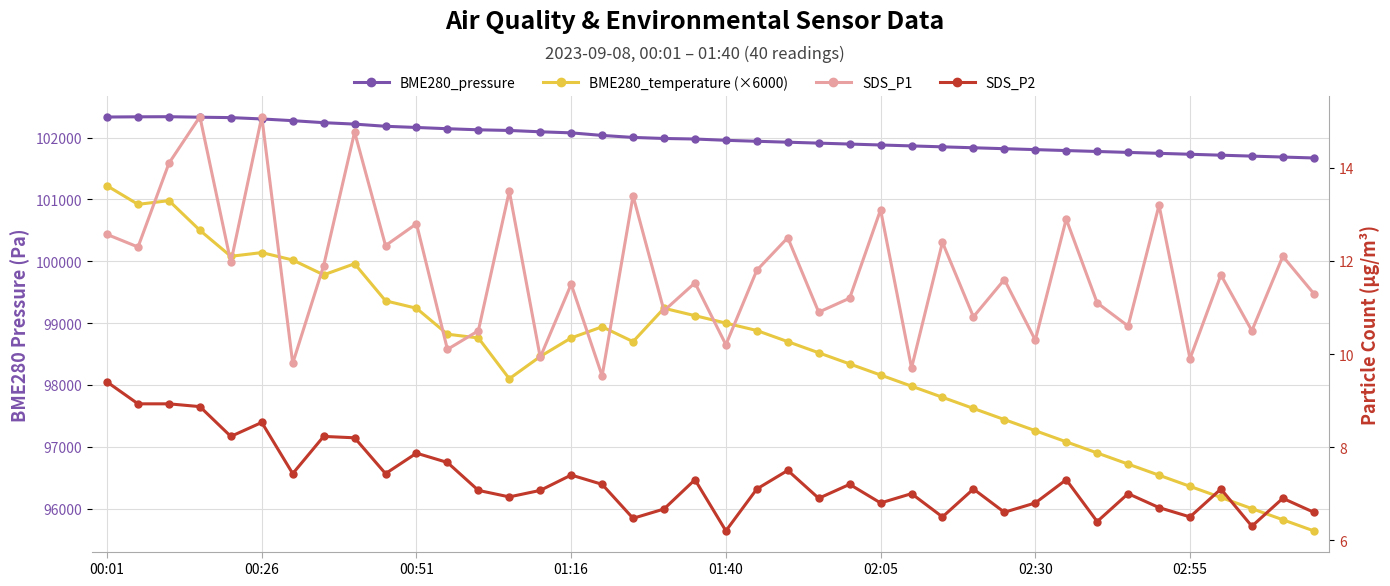

True or false: BME280_pressure and BME280_temperature (×6000) cross at least once.

False